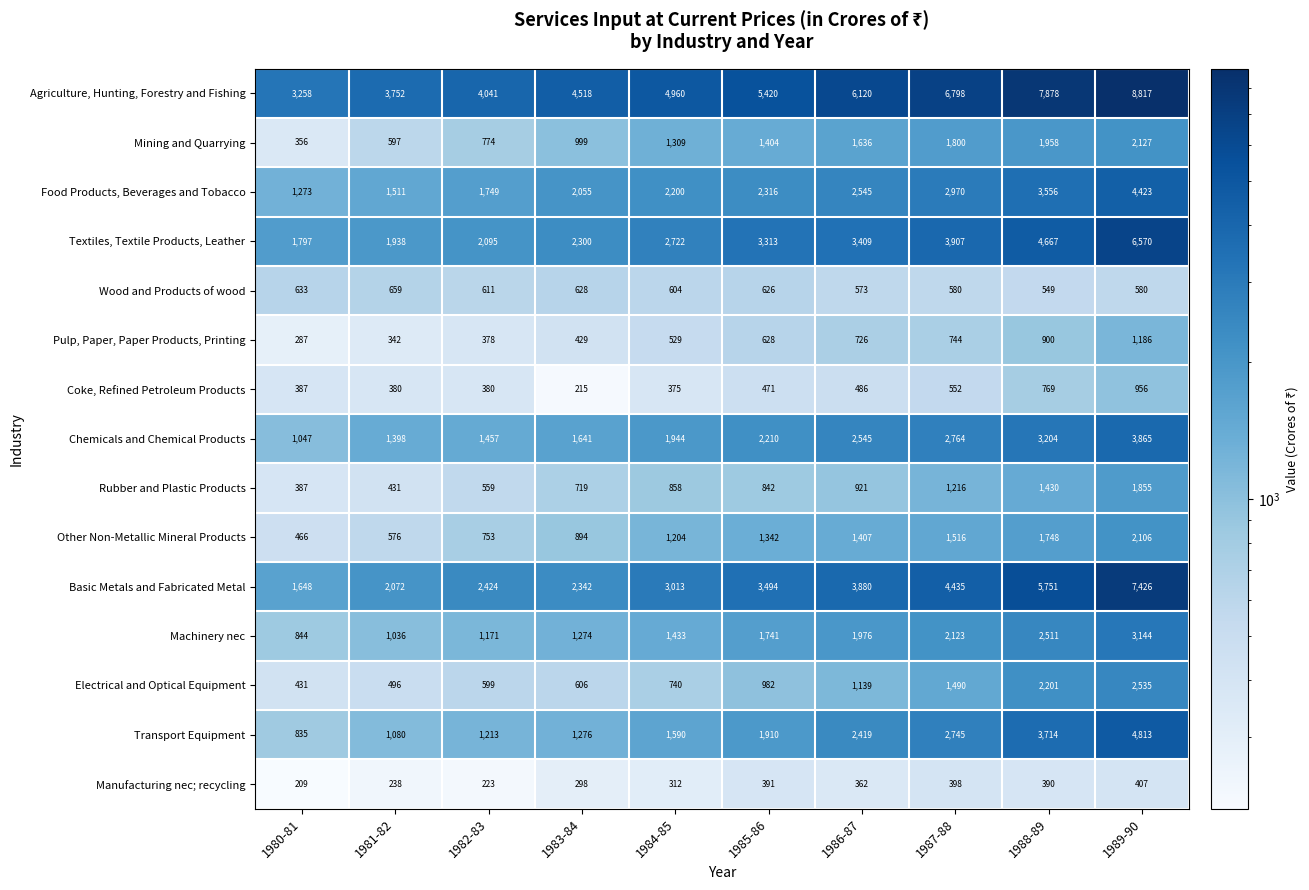

Rank the series at 1981-82 from highest to lowest value.

Agriculture, Hunting, Forestry and Fishing, Basic Metals and Fabricated Metal, Textiles, Textile Products, Leather, Food Products, Beverages and Tobacco, Chemicals and Chemical Products, Transport Equipment, Machinery nec, Wood and Products of wood, Mining and Quarrying, Other Non-Metallic Mineral Products, Electrical and Optical Equipment, Rubber and Plastic Products, Coke, Refined Petroleum Products, Pulp, Paper, Paper Products, Printing, Manufacturing nec; recycling